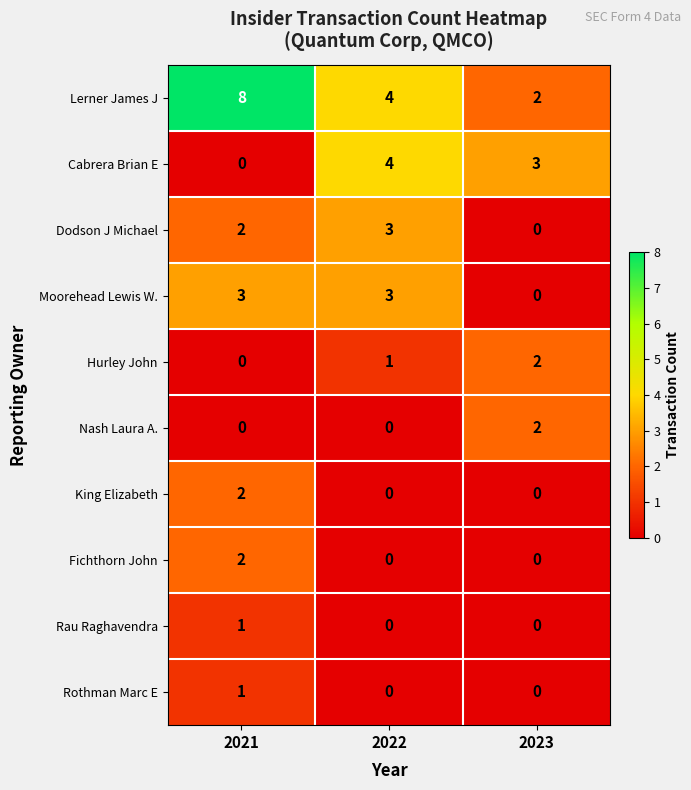

How many King Elizabeth values are between 0 and 2?

3